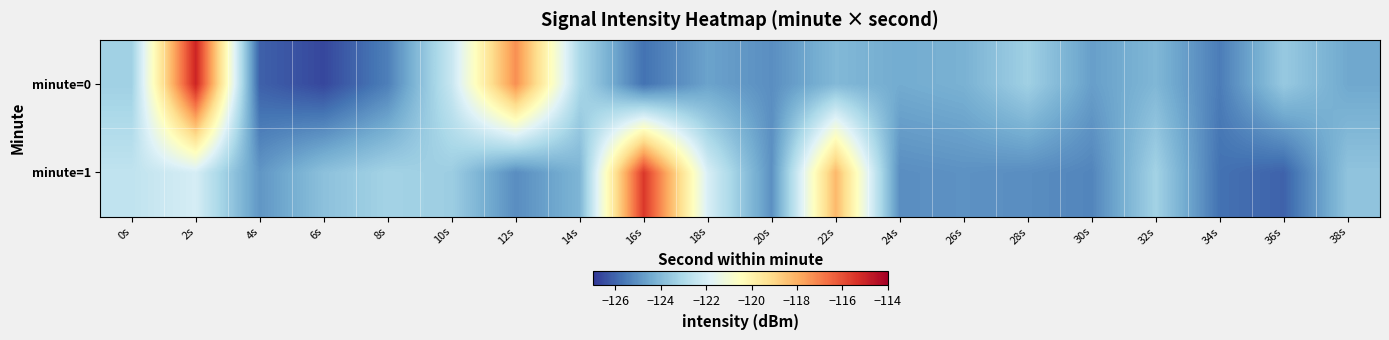

Between 28s and 12s, which is larger?

12s